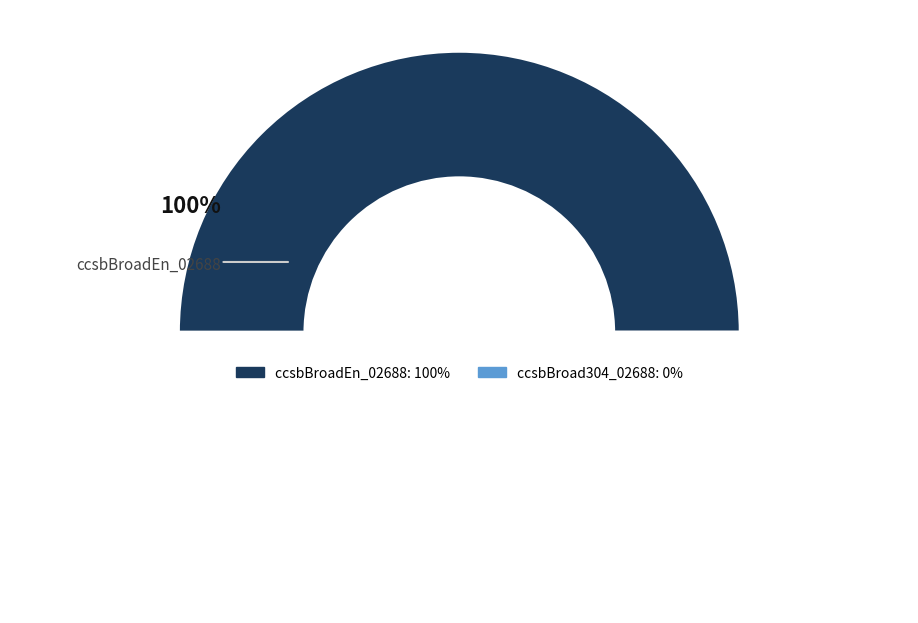

What is the majority slice?

ccsbBroadEn_02688